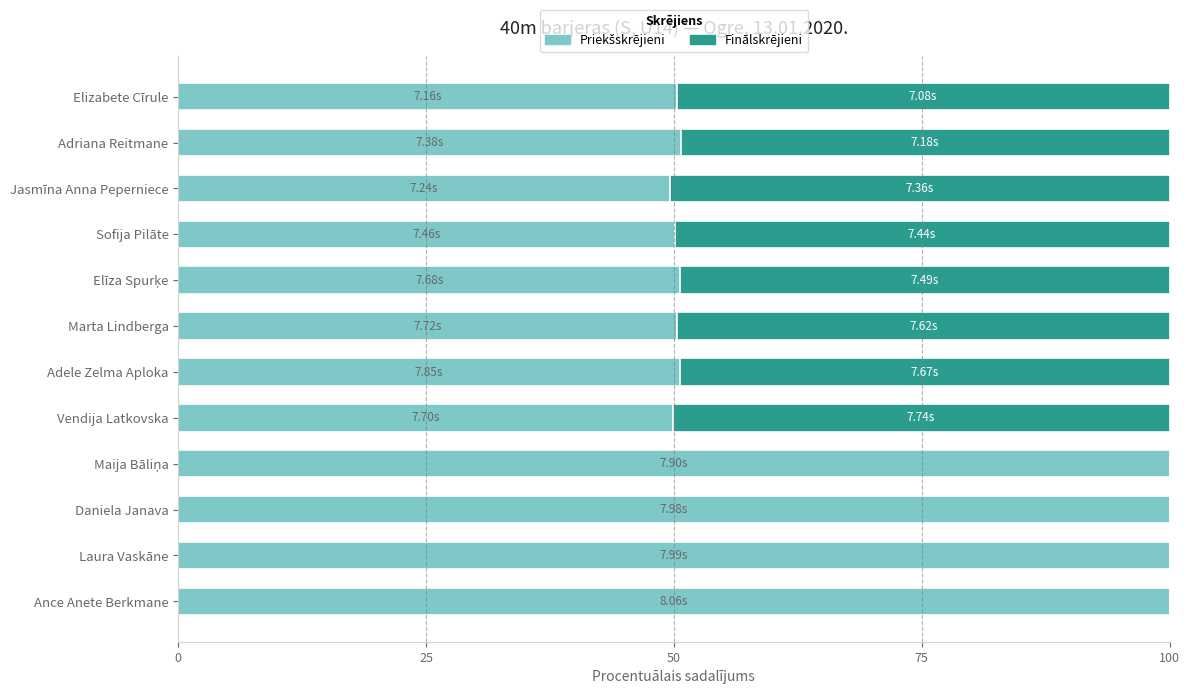

How many series are shown in this chart?

2